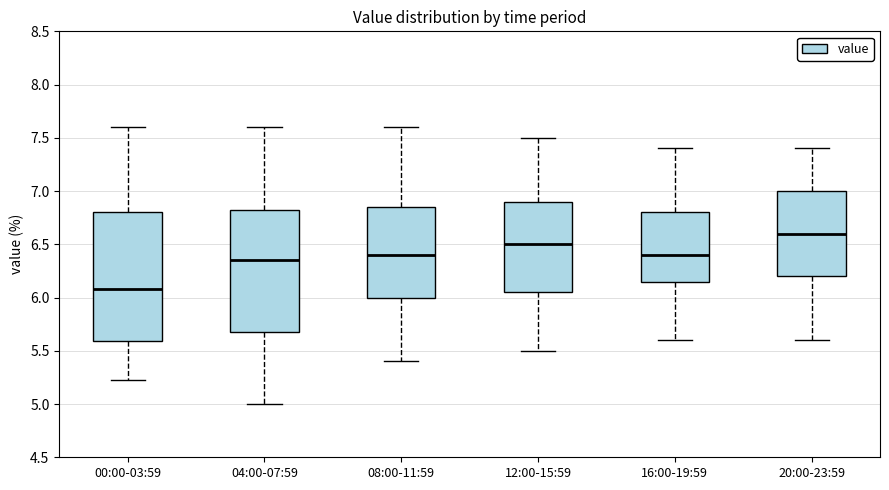

Which box's median line is the highest?

20:00-23:59